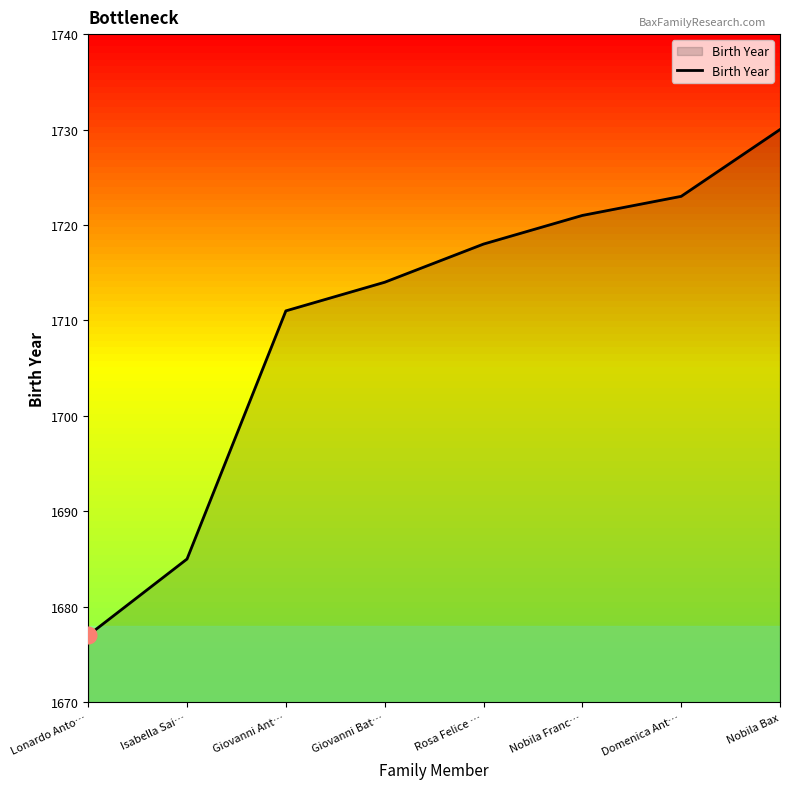

True or false: there are more than 1 points higher than both neighbors.

False